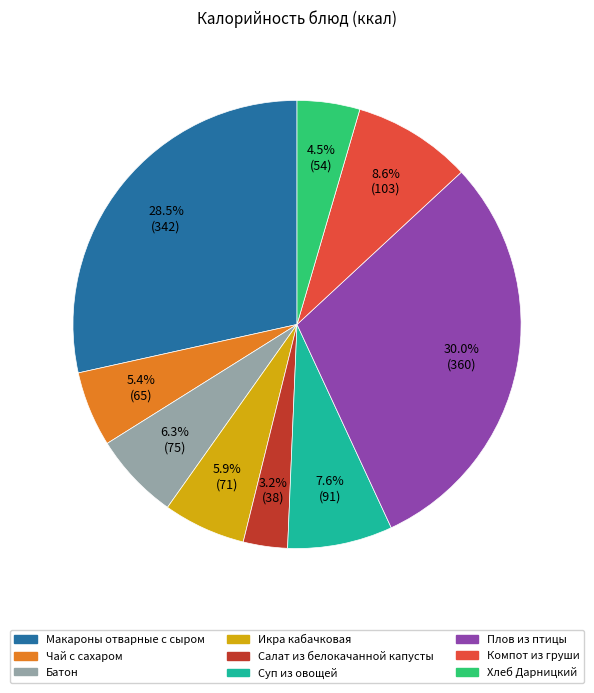

Which slice is the largest?

Плов из птицы